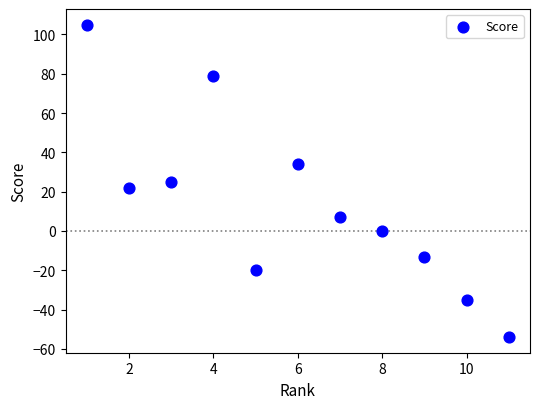

What is the range of X values (max minus min)?

10